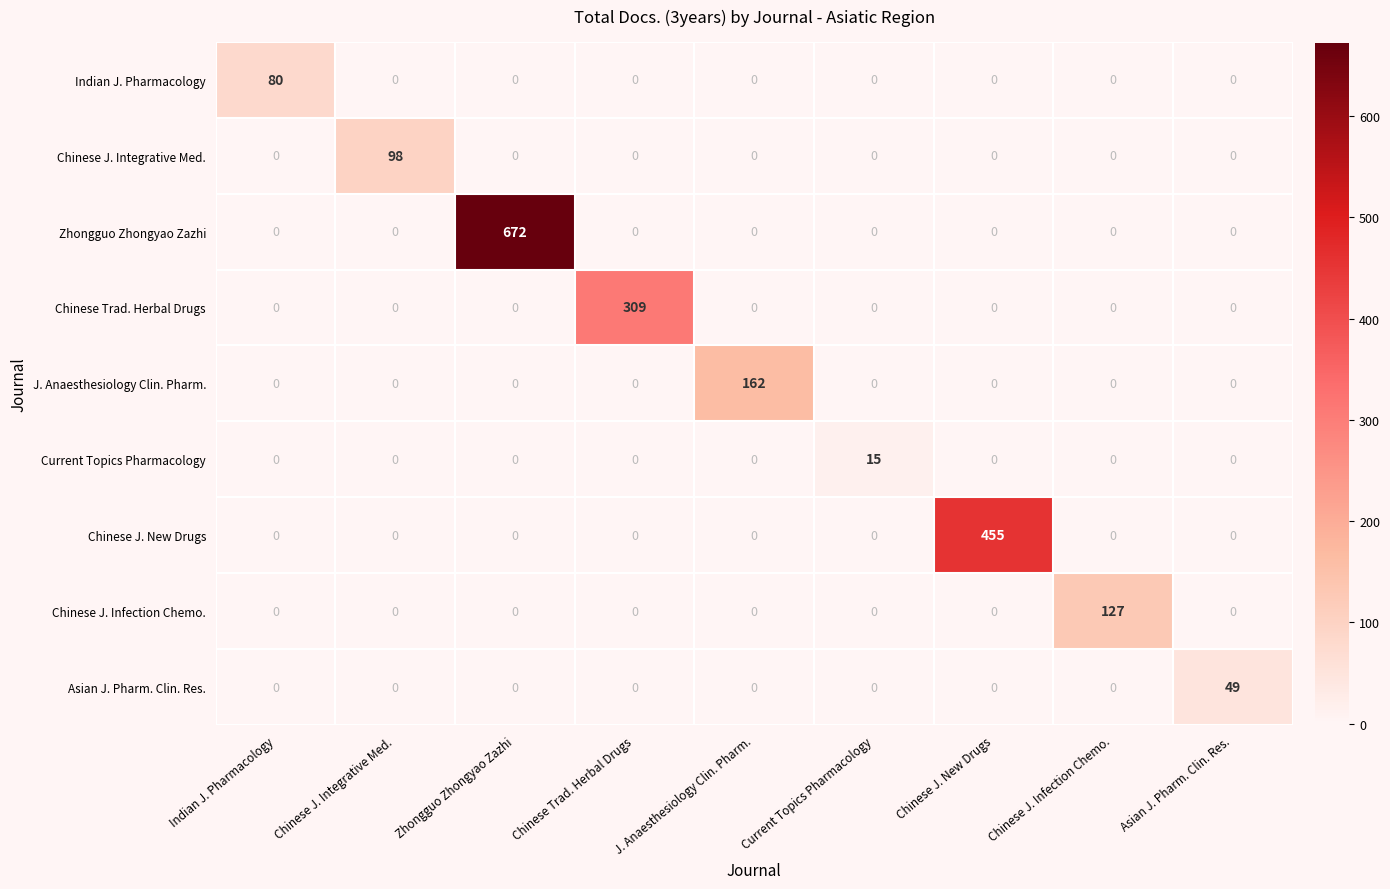

At which category is the sum across all series the highest?

Zhongguo Zhongyao Zazhi